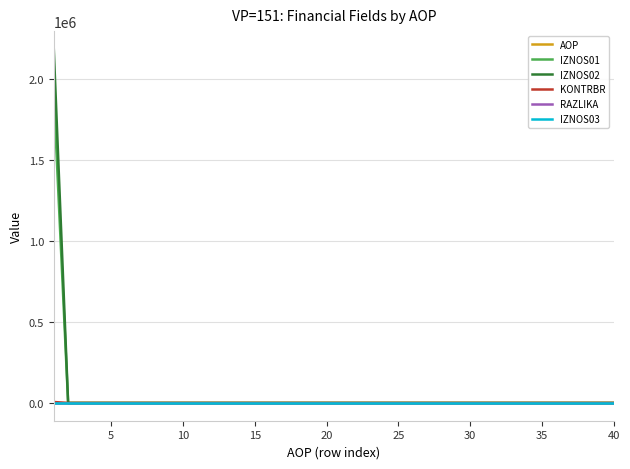

What is the greatest value displayed?

2183712.3